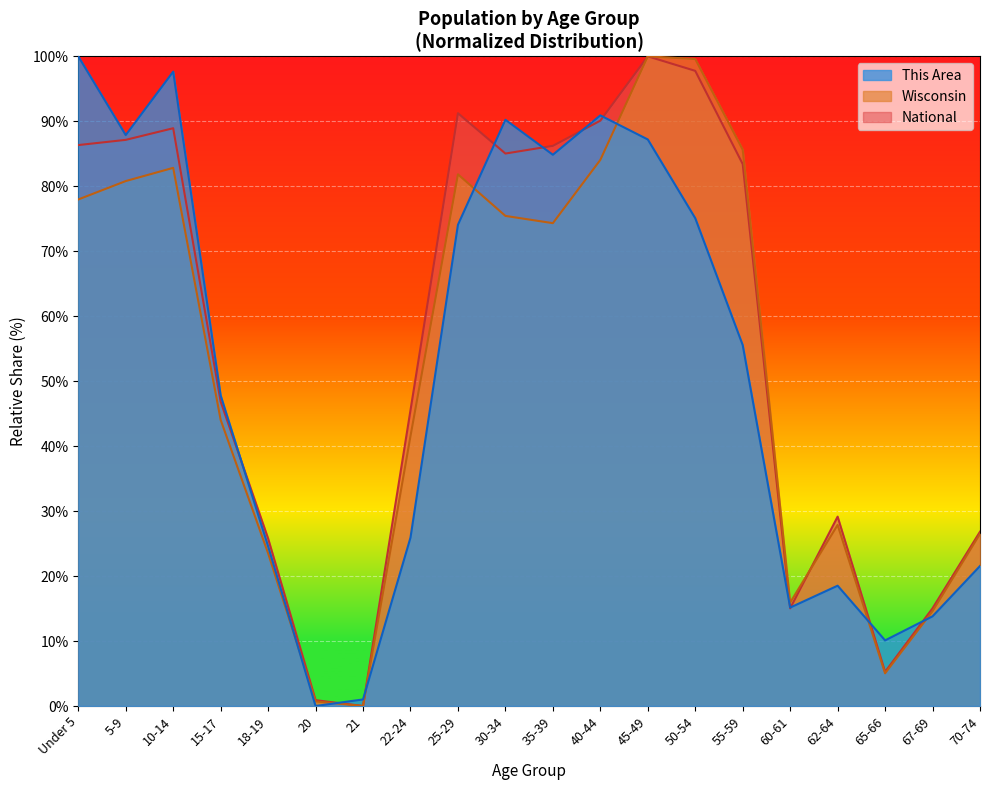

At 5-9, list the series in order from smallest to largest.

Wisconsin, National, This Area